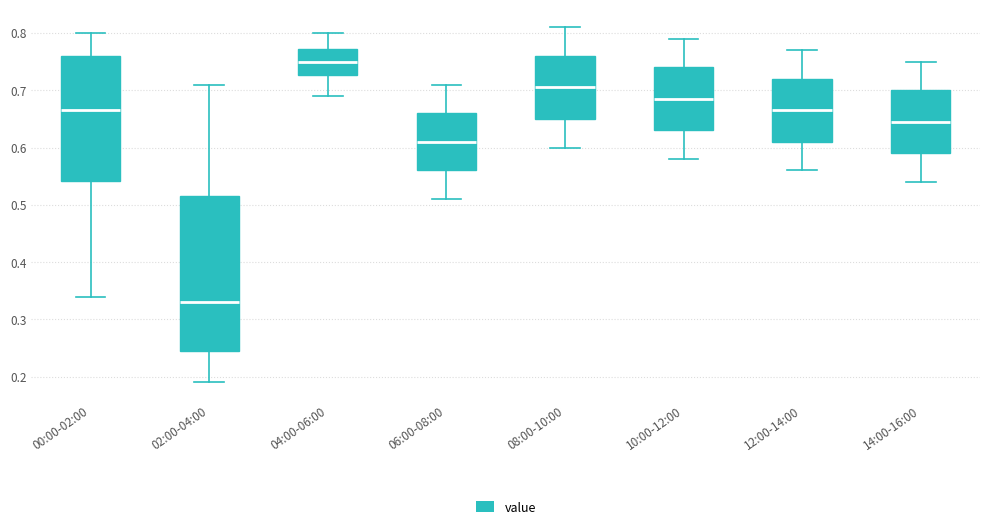

Reading left to right, transcribe this box plot: for each box, give where its median line is, the range the box spans, and where its two whiskers end, as read against the y-axis. The values are not printed on the chart, so give them approximately, as read against the axis.

00:00-02:00: median 0.67, box 0.54 to 0.76, whiskers 0.34 to 0.80
02:00-04:00: median 0.33, box 0.25 to 0.52, whiskers 0.19 to 0.71
04:00-06:00: median 0.75, box 0.73 to 0.77, whiskers 0.69 to 0.80
06:00-08:00: median 0.61, box 0.56 to 0.66, whiskers 0.51 to 0.71
08:00-10:00: median 0.71, box 0.65 to 0.76, whiskers 0.60 to 0.81
10:00-12:00: median 0.69, box 0.63 to 0.74, whiskers 0.58 to 0.79
12:00-14:00: median 0.67, box 0.61 to 0.72, whiskers 0.56 to 0.77
14:00-16:00: median 0.65, box 0.59 to 0.70, whiskers 0.54 to 0.75